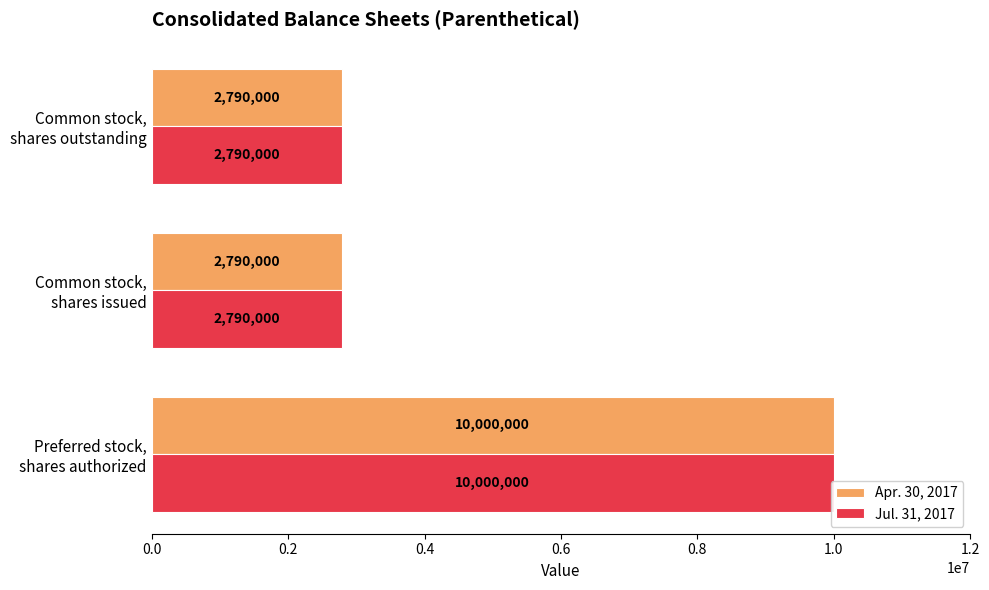

Count the Jul. 31, 2017 values in the range 2790000 to 10000000.

3